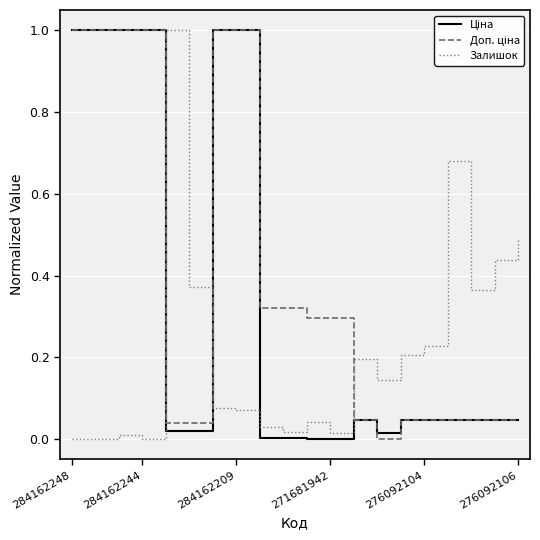

What is the maximum value for Залишок?

1.0